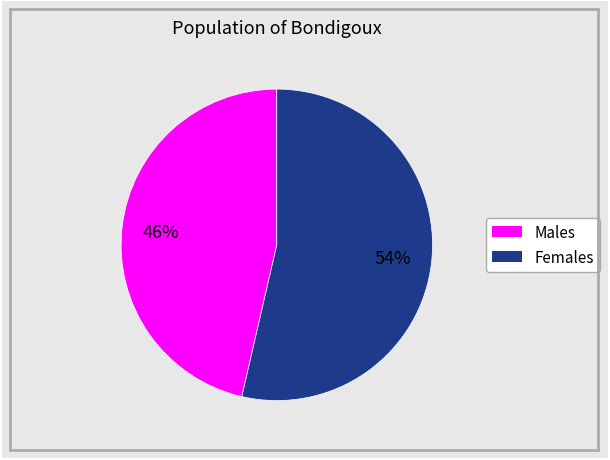

Is there a majority slice in this chart?

Yes